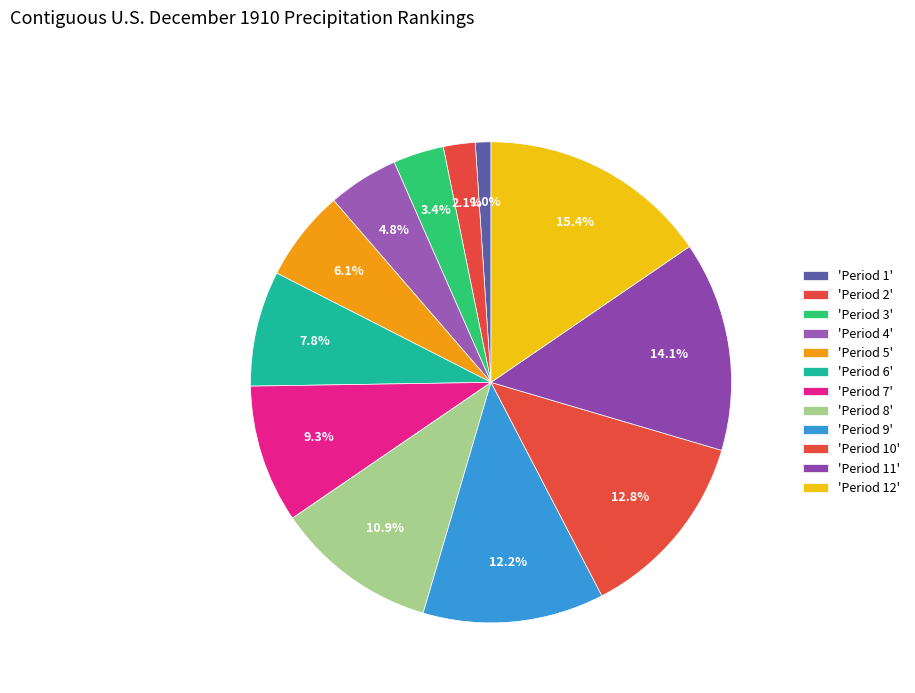

Which category has the smallest portion of the pie?

Period 1